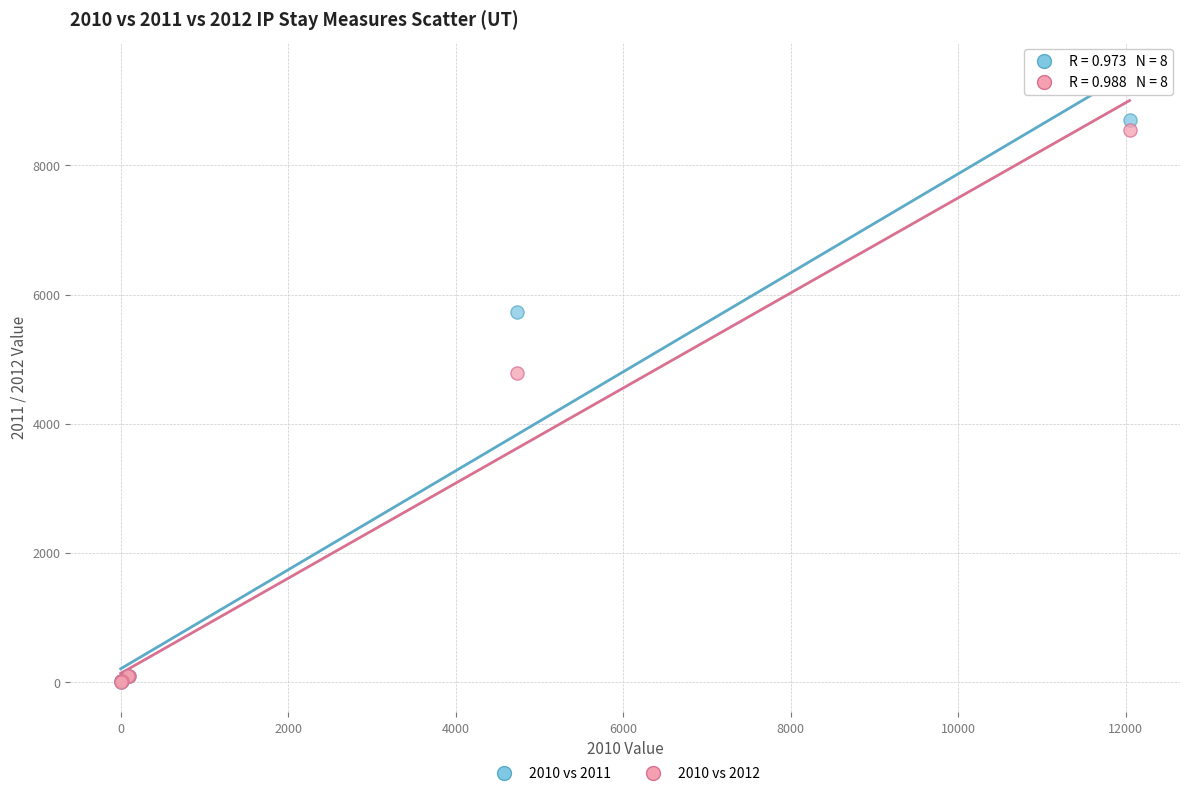

Across all series, what Y value is closest to 4348?

4789.4